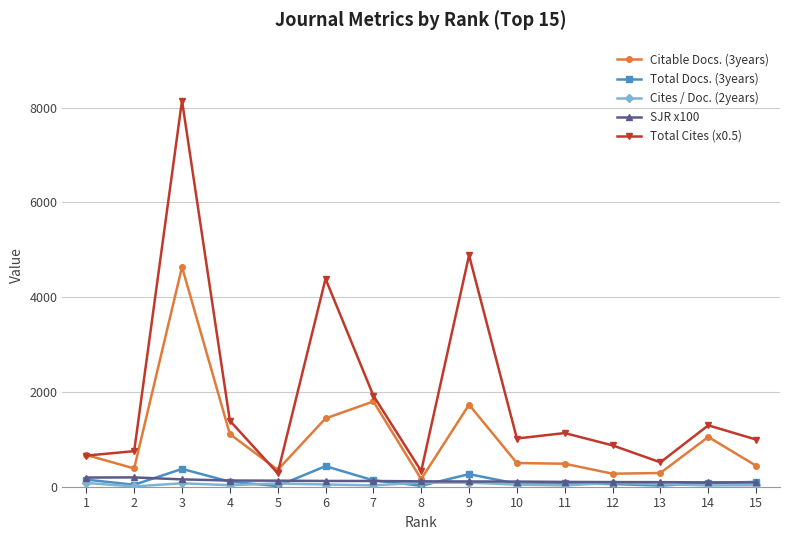

Is the value of Total Cites (x0.5) at 11 greater than the value of SJR x100 at 13?

Yes